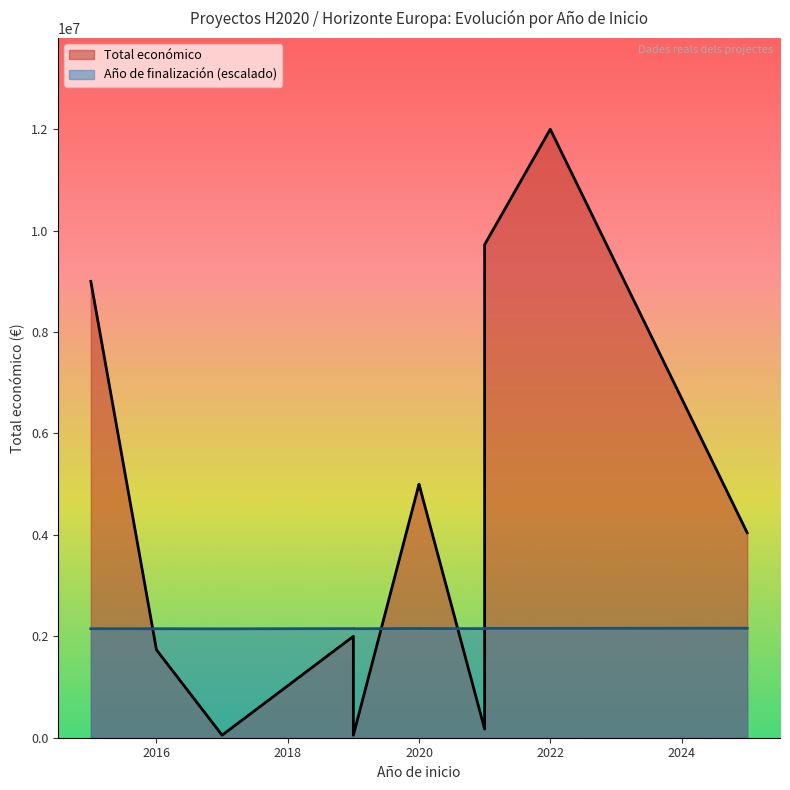

How many data points in Total económico are less than 4041810?

5